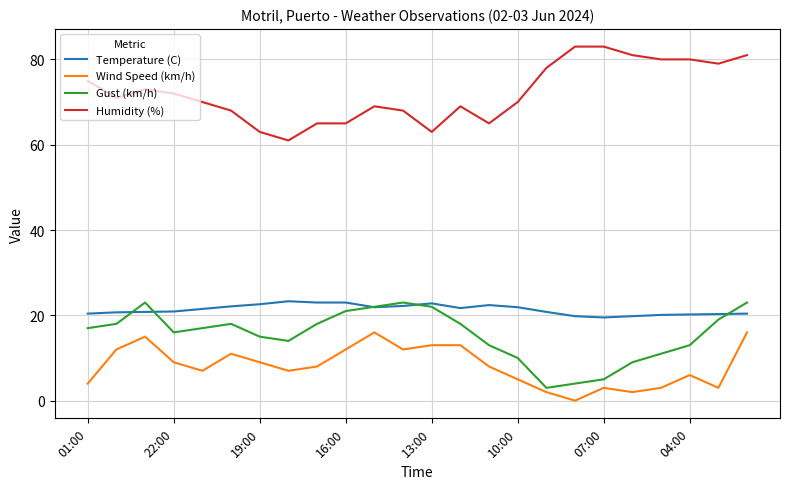

Is this an area chart (filled region under the line)?

No